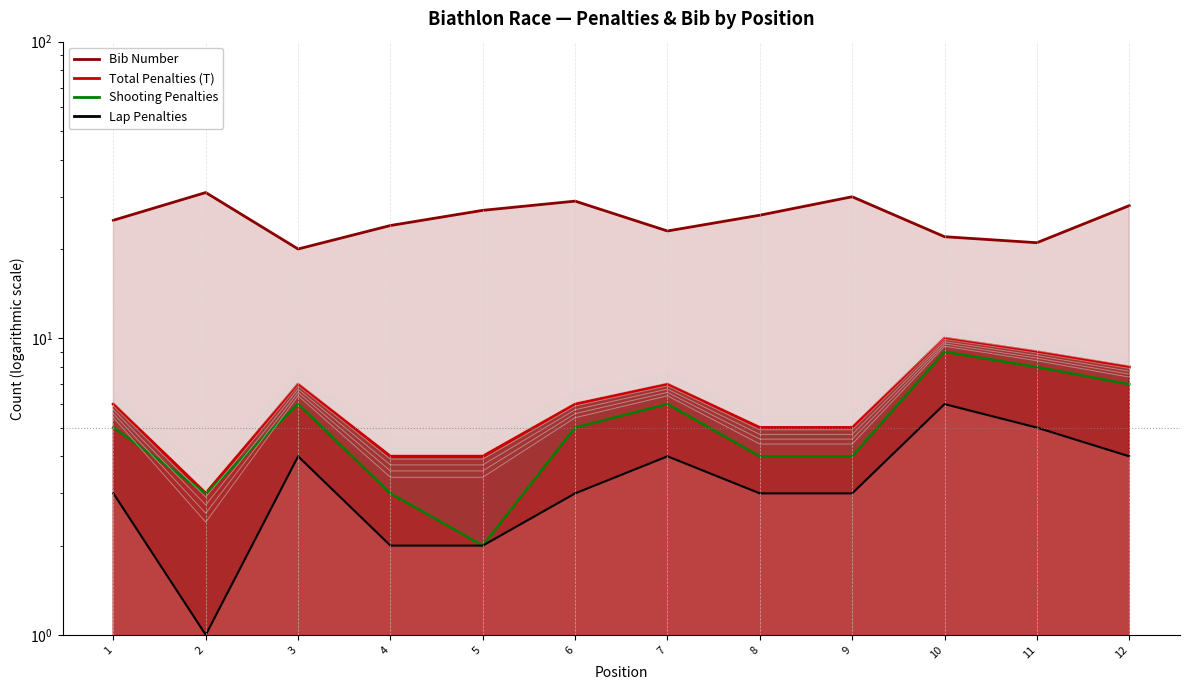

Reading left to right, list all the values displayed in this chart.

Total Penalties (T): 6	3	7	4	4	6	7	5	5	10	9	8
Shooting Penalties: 5	3	6	3	2	5	6	4	4	9	8	7
Lap Penalties: 3	1	4	2	2	3	4	3	3	6	5	4
Bib Number: 25	31	20	24	27	29	23	26	30	22	21	28